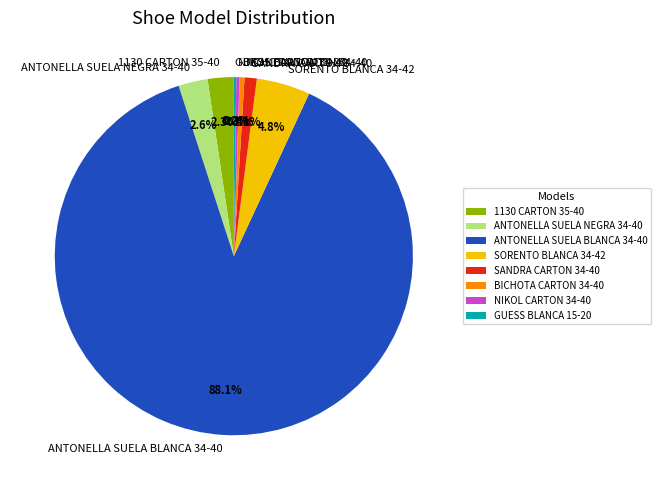

What percentage do ANTONELLA SUELA NEGRA 34-40 and SANDRA CARTON 34-40 together represent?

3.7%